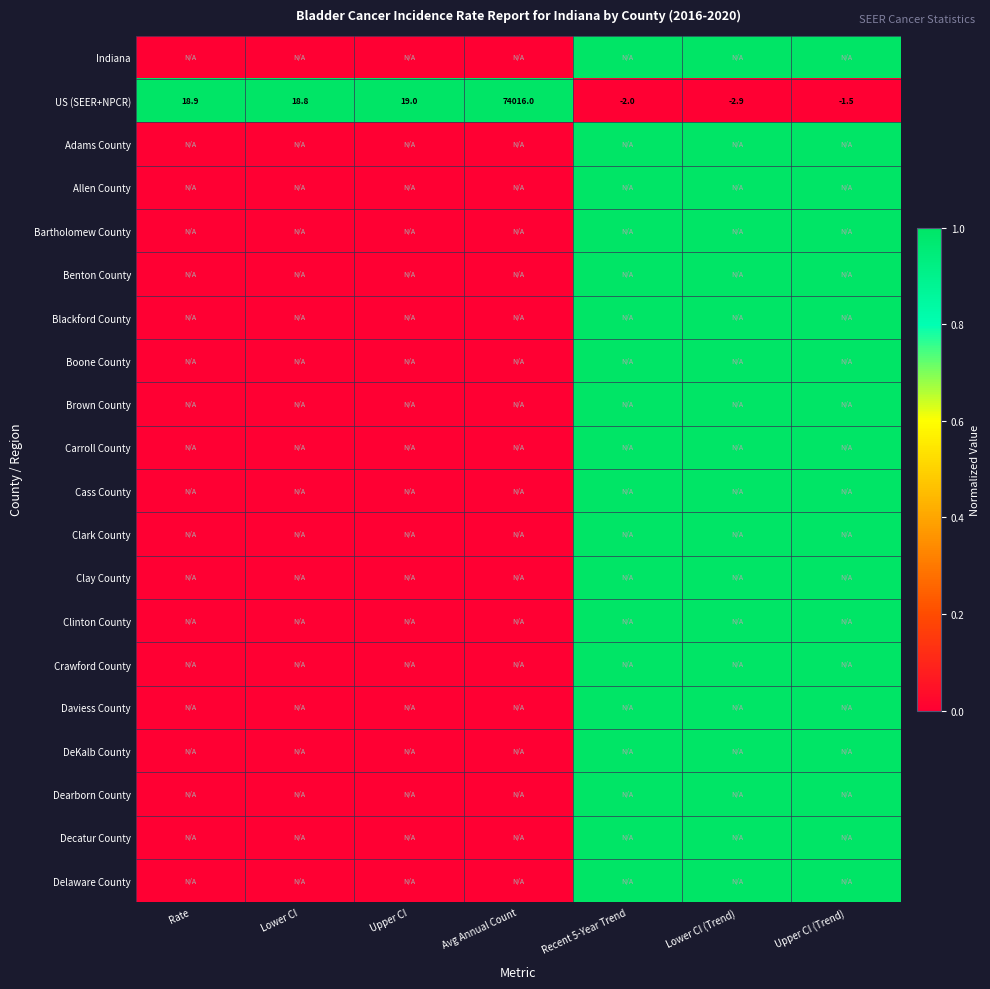

What is the minimum value for US (SEER+NPCR)?

-2.9